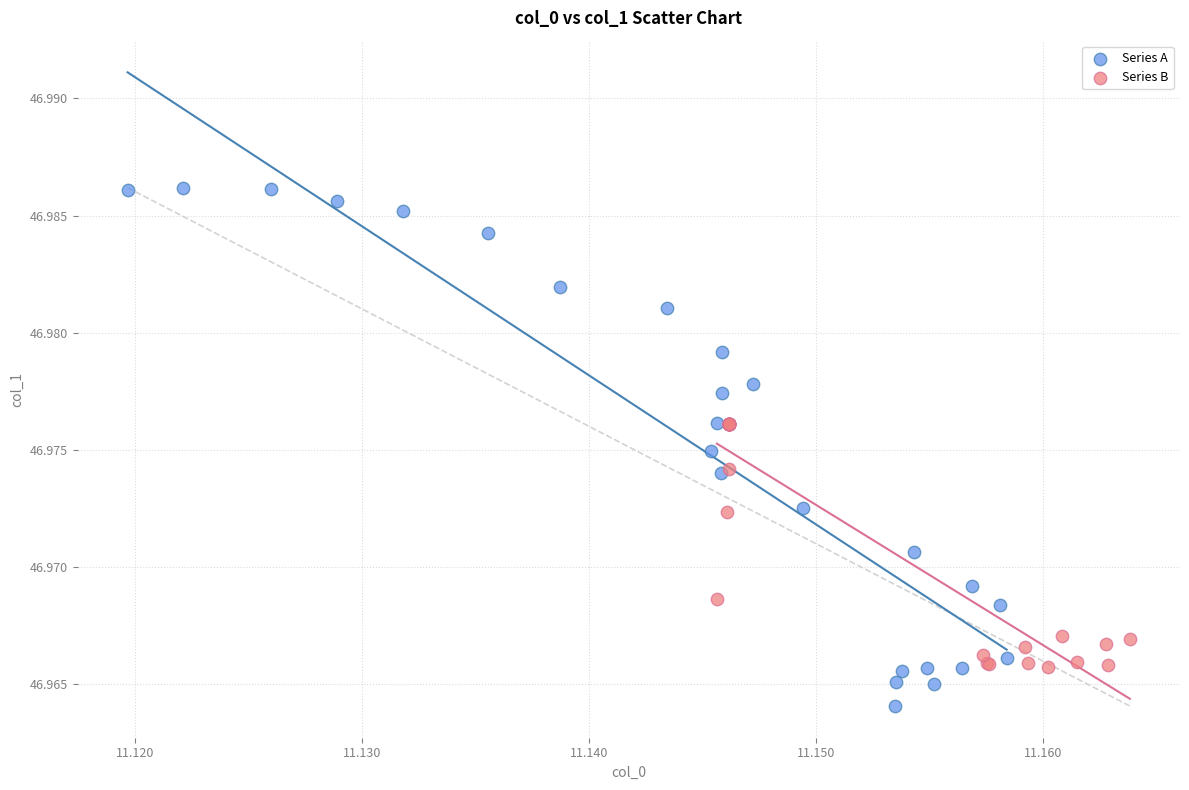

Which series contains the lowest Y value?

Series A